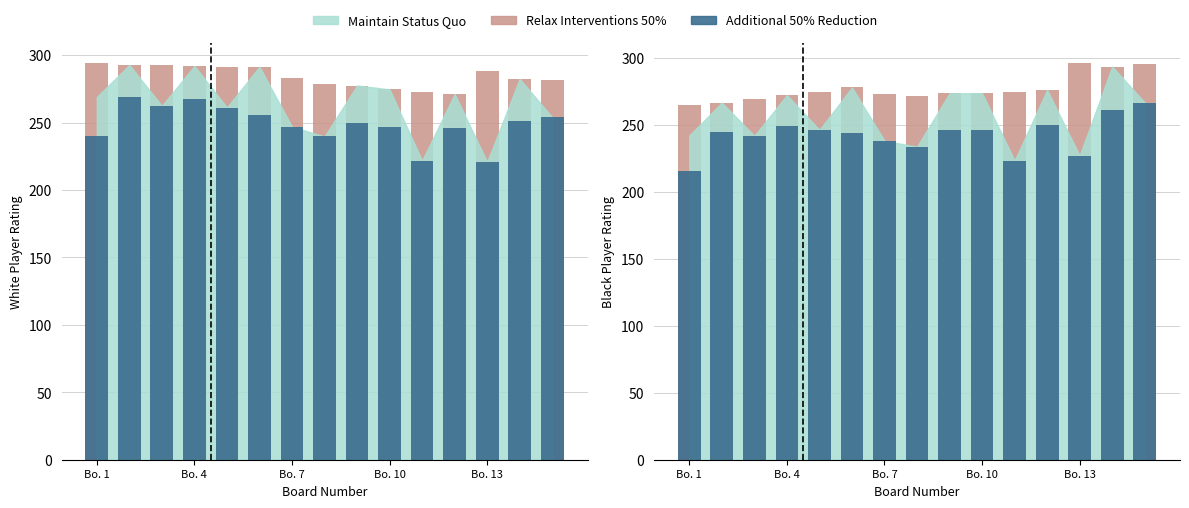

Where does the Relax Interventions 50% series first go above 273?

Bo. 13